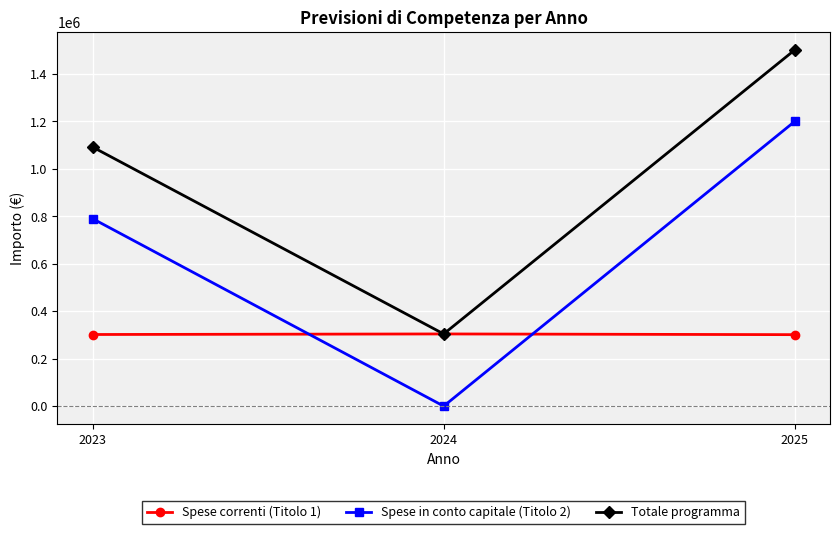

Rank the series by their maximum value, from lowest to highest.

Spese correnti (Titolo 1), Spese in conto capitale (Titolo 2), Totale programma